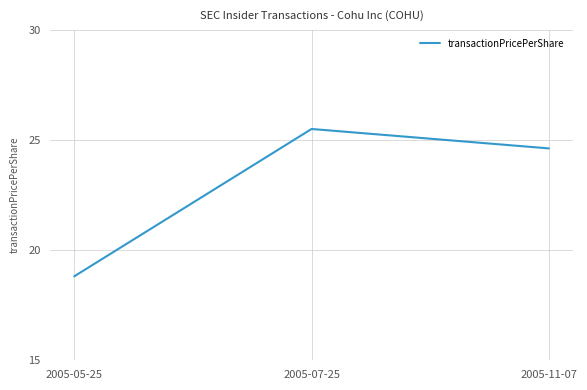

What is the ratio of the value at 2005-05-25 to the value at 2005-07-25?

0.7